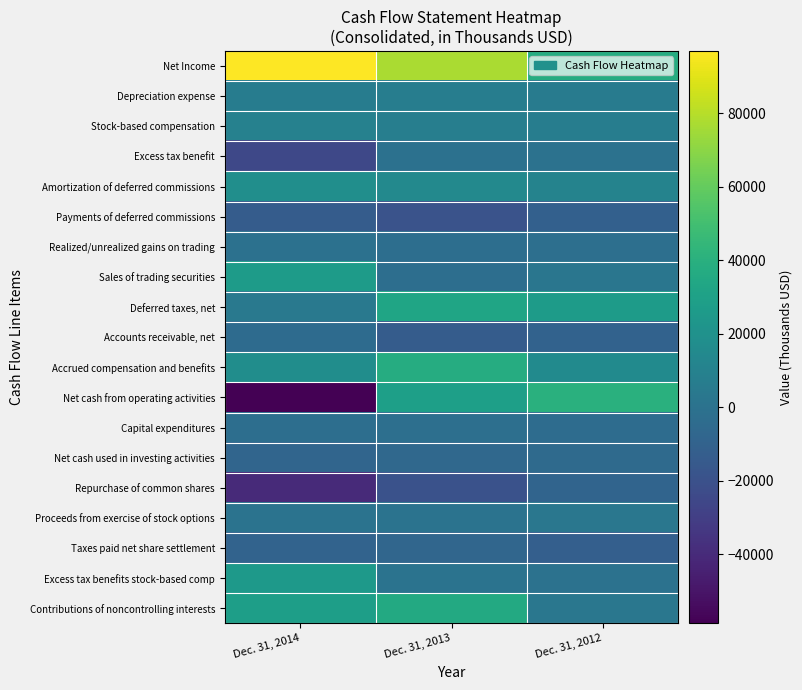

Which series has the widest spread of values?

Net cash from operating activities